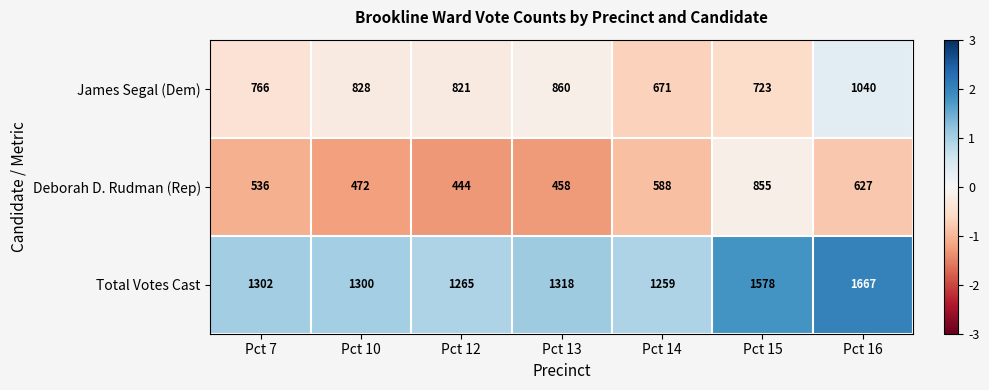

At how many categories does at least one series exceed 636?

7